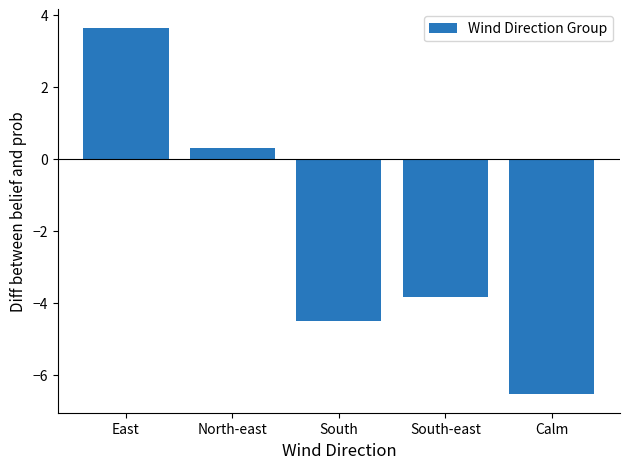

How many bars are there in total?

5